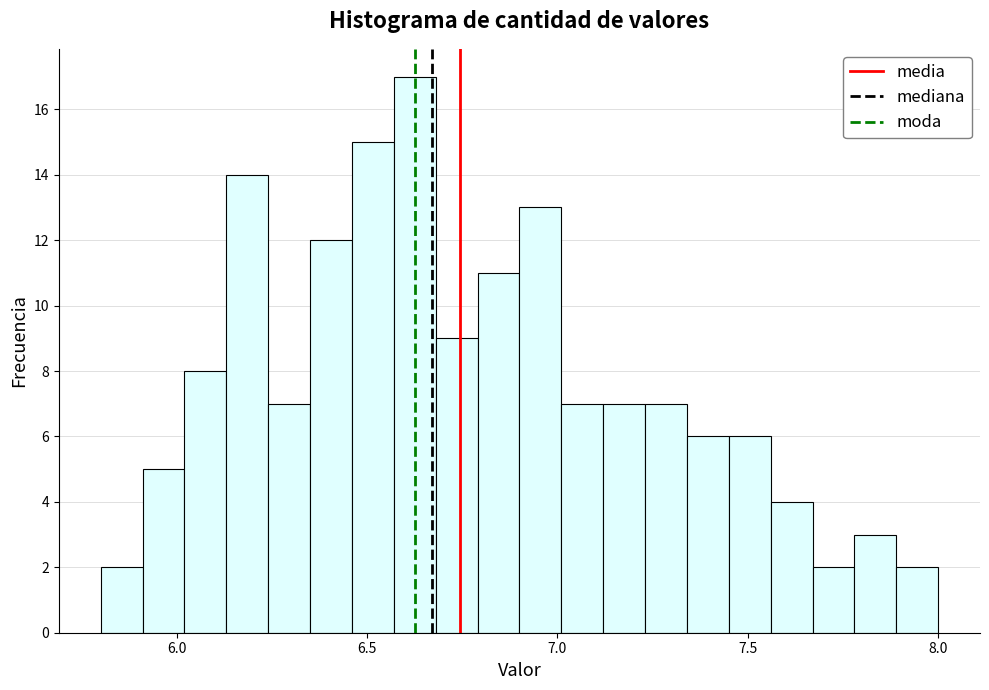

Around what value on the x-axis is the tallest bar? Give the approximate position of its centre, as read against the axis.

6.65